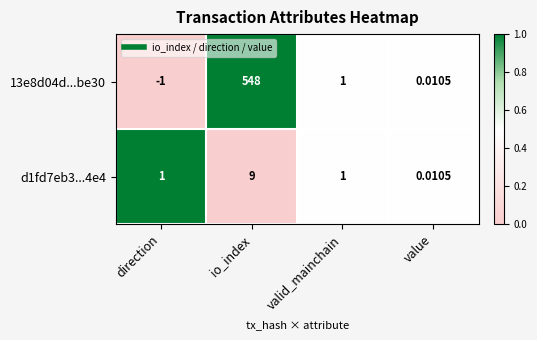

Which category has the lowest value across all series?

direction